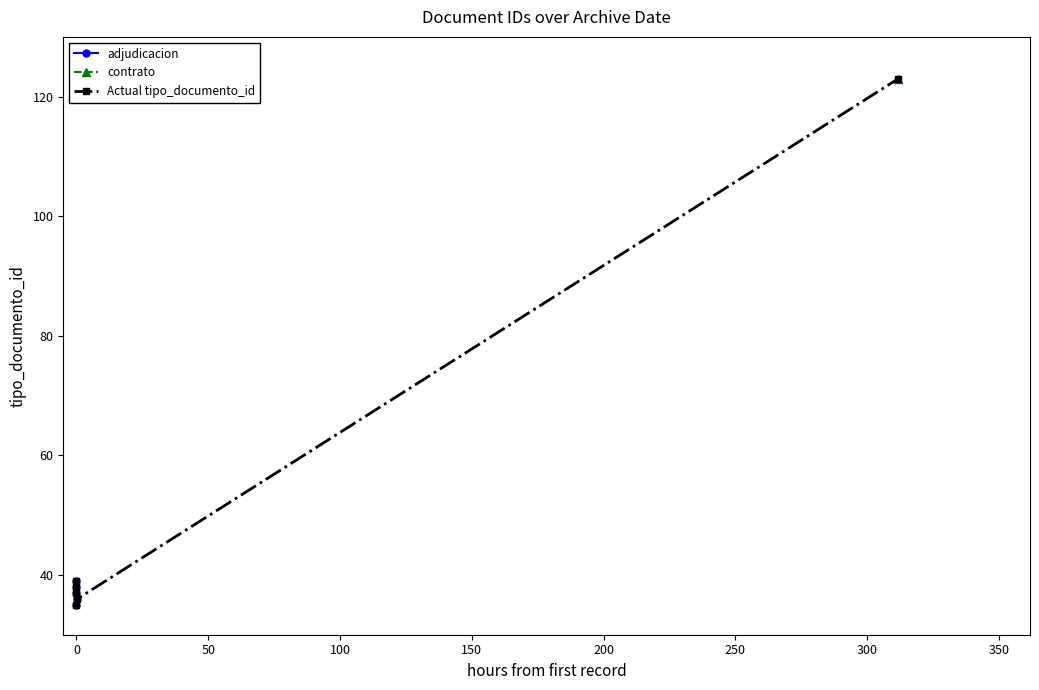

What is the value of the 4th point from the left?

35